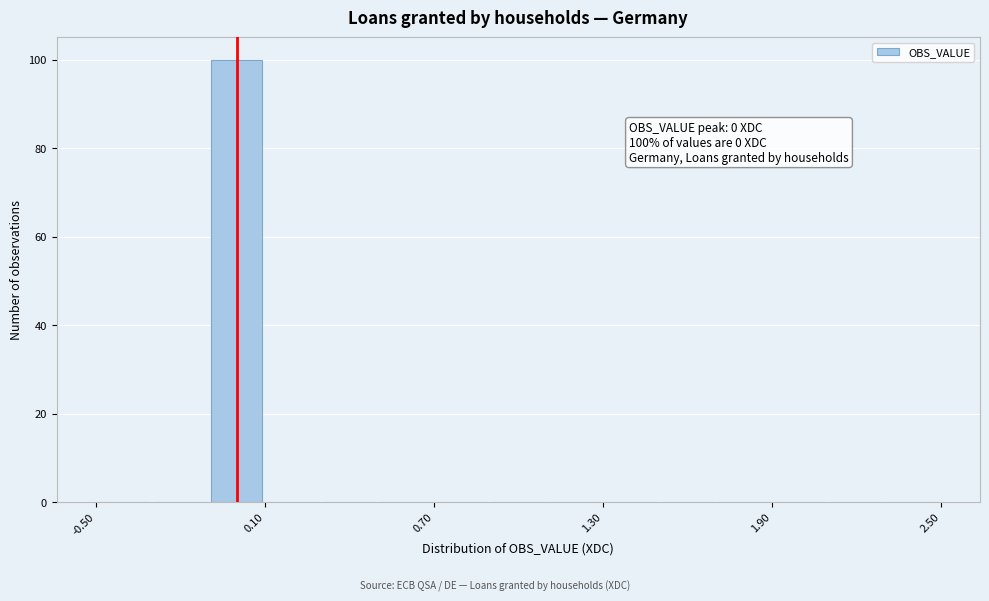

Around what value on the x-axis is the tallest bar? Give the approximate position of its centre, as read against the axis.

0.0